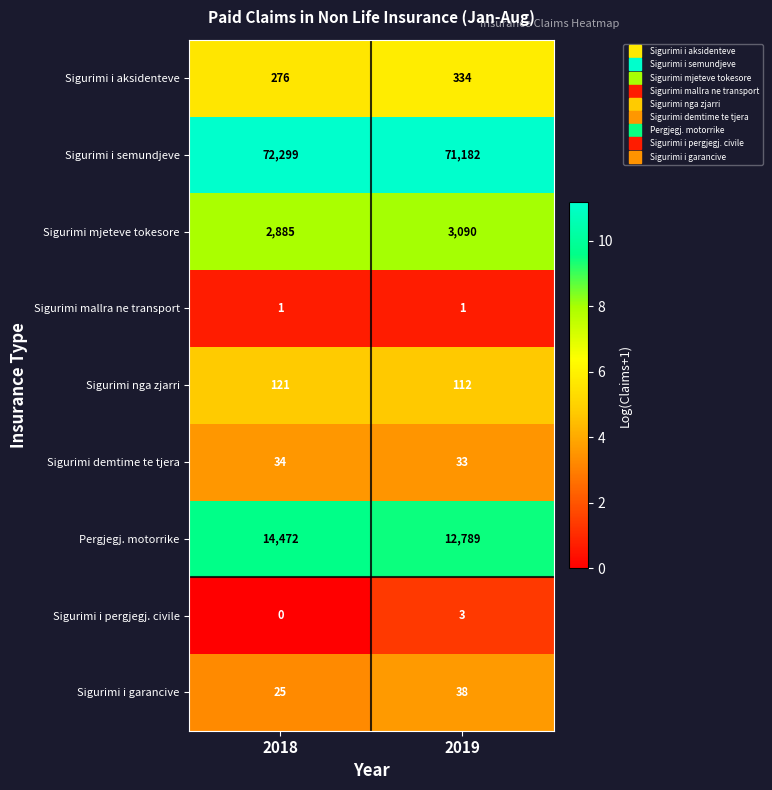

Reading right to left, list all the values displayed in this chart.

Sigurimi i aksidenteve: 2019=334	2018=276
Sigurimi i semundjeve: 2019=71182	2018=72299
Sigurimi mjeteve tokesore: 2019=3090	2018=2885
Sigurimi mallra ne transport: 2019=1	2018=1
Sigurimi nga zjarri: 2019=112	2018=121
Sigurimi demtime te tjera: 2019=33	2018=34
Pergjegj. motorrike: 2019=12789	2018=14472
Sigurimi i pergjegj. civile: 2019=3	2018=0
Sigurimi i garancive: 2019=38	2018=25